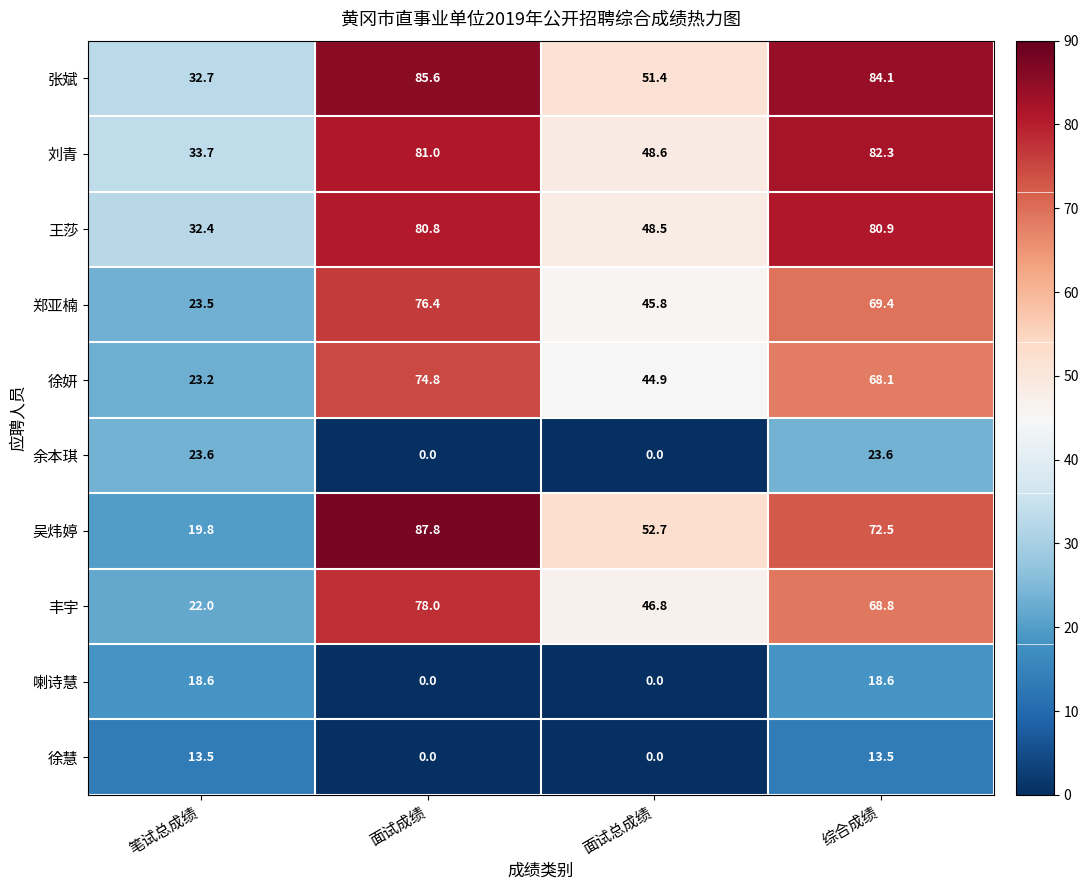

True or false: 吴炜婷 has a value of 146.9 at 面试成绩.

False